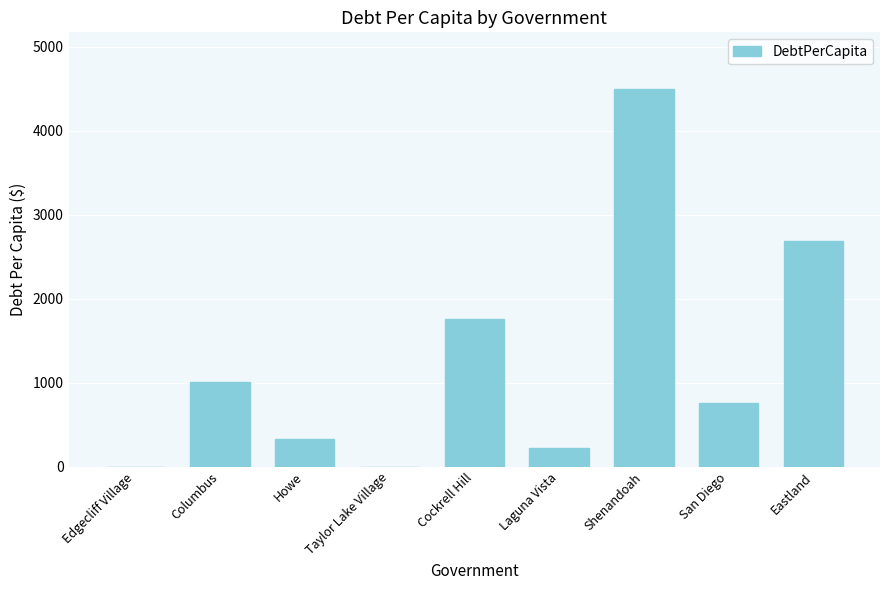

What is the sum of the values at Eastland and Cockrell Hill?

4442.1